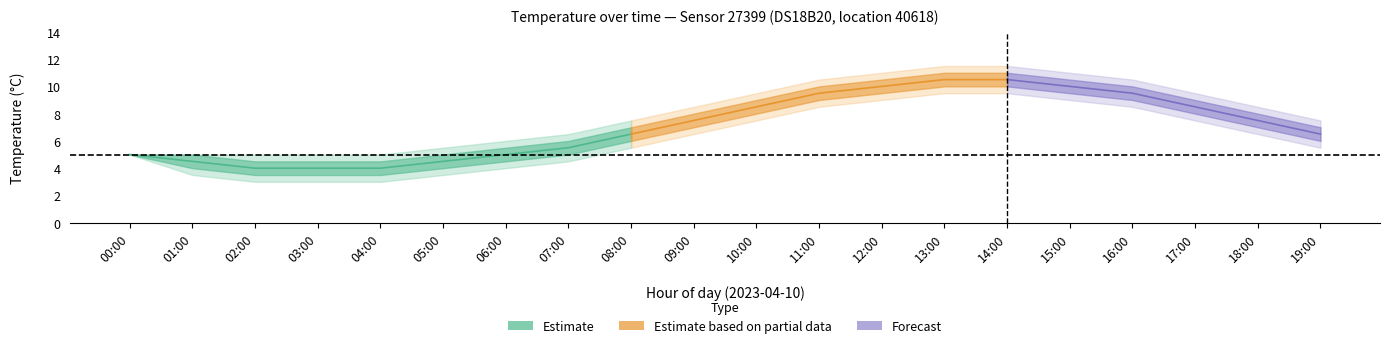

The temp_hi2 series shows 6.4 at 17:00. True or false?

False